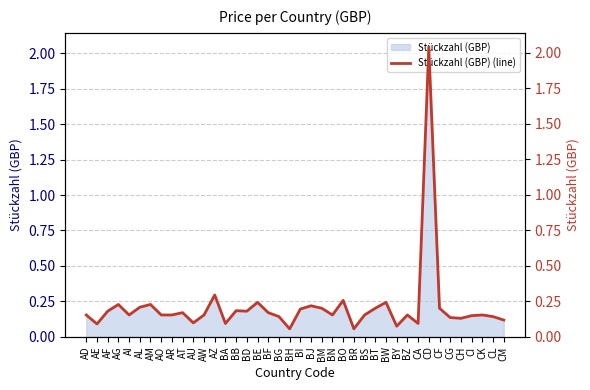

At which category does the chart reach its peak across all series?

CD